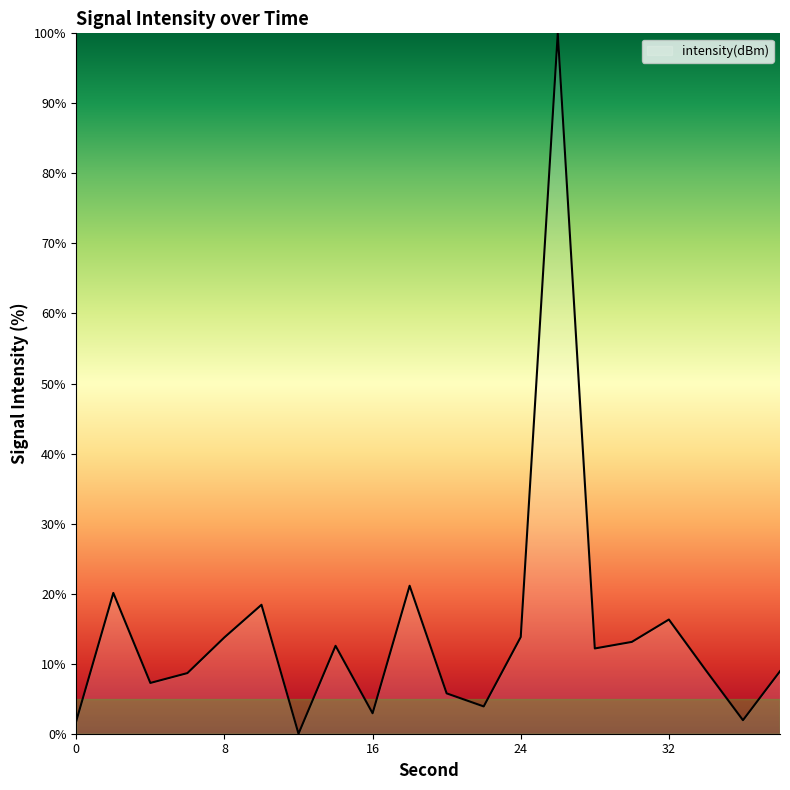

What is the maximum value shown in the chart?

100.0